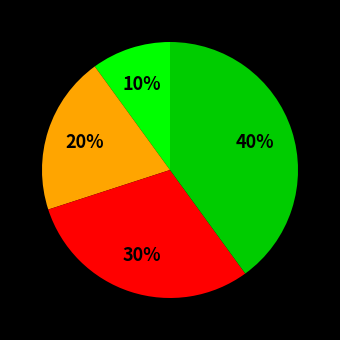

To the nearest percent, what is the average slice percentage?

25%